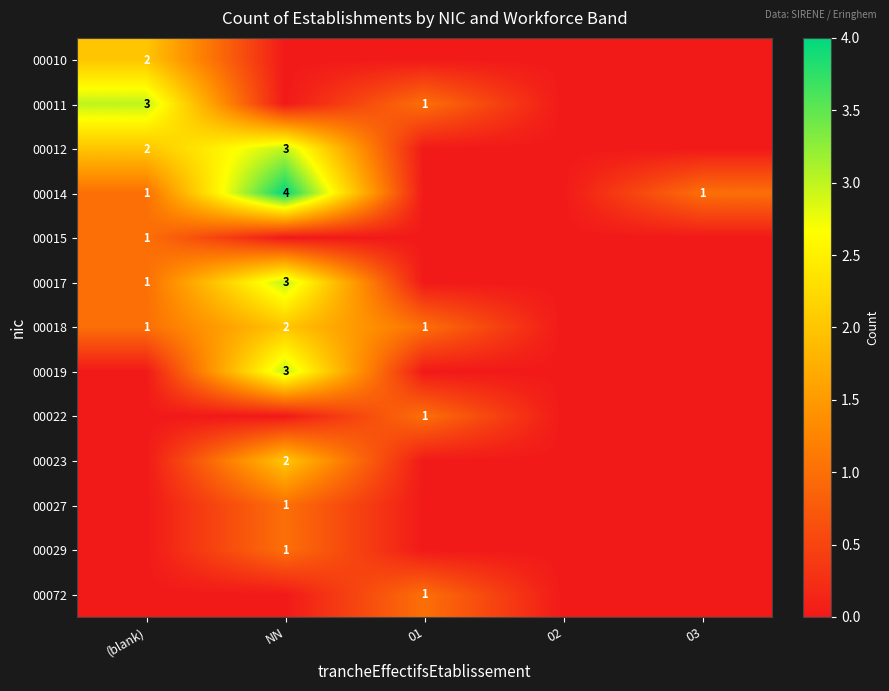

Rank the series at NN from highest to lowest value.

00014, 00012, 00017, 00019, 00018, 00023, 00027, 00029, 00010, 00011, 00015, 00022, 00072